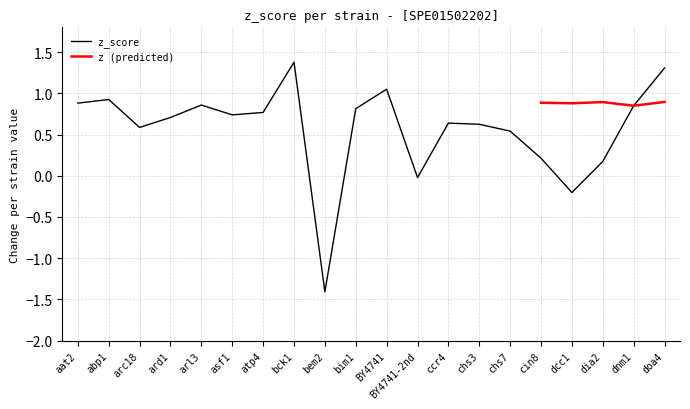

What is the change in value from arc18 to dcc1?

-0.8